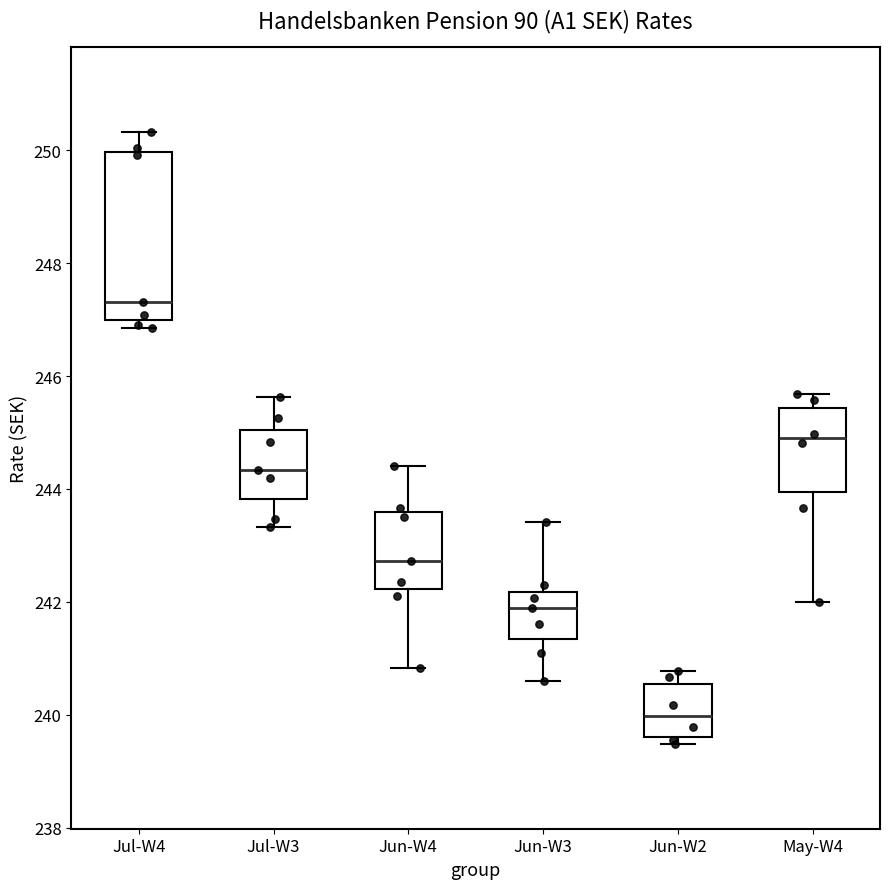

Comparing the boxes themselves (not the whiskers), which one is the tallest?

Jul-W4